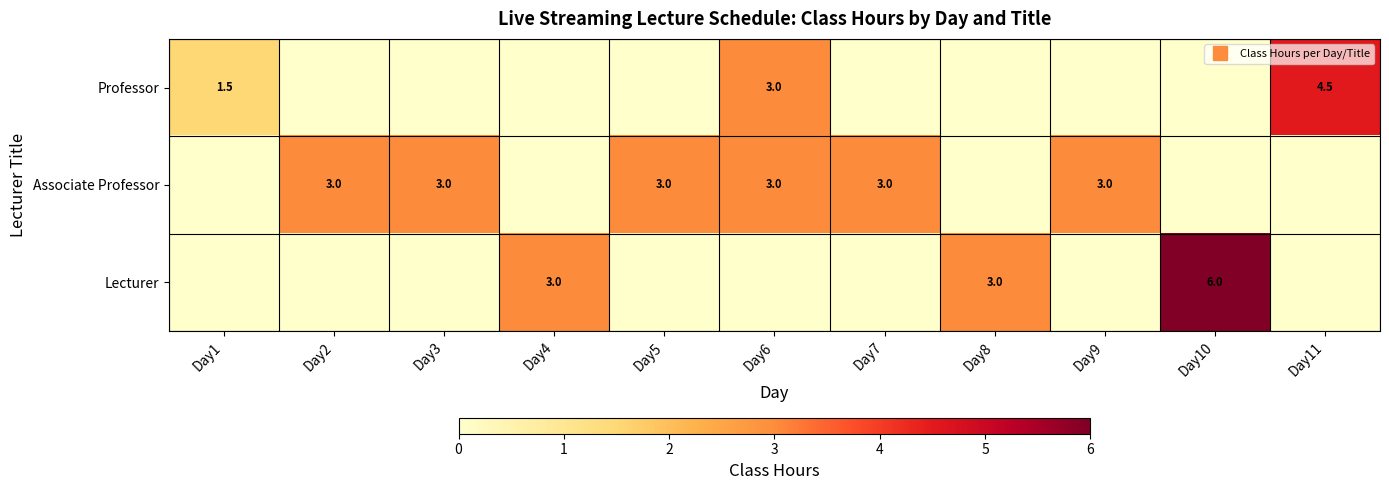

Between Day3 and Day8, which series saw the biggest shift?

Associate Professor